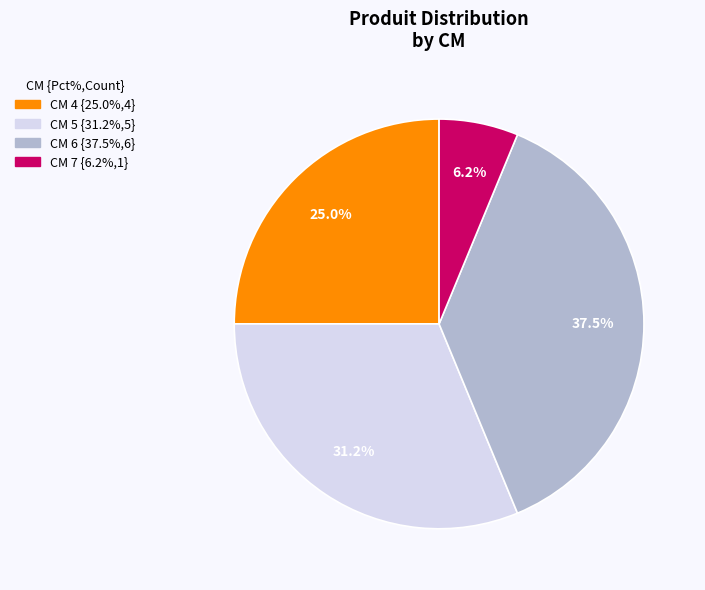

Does any single category account for the majority?

No